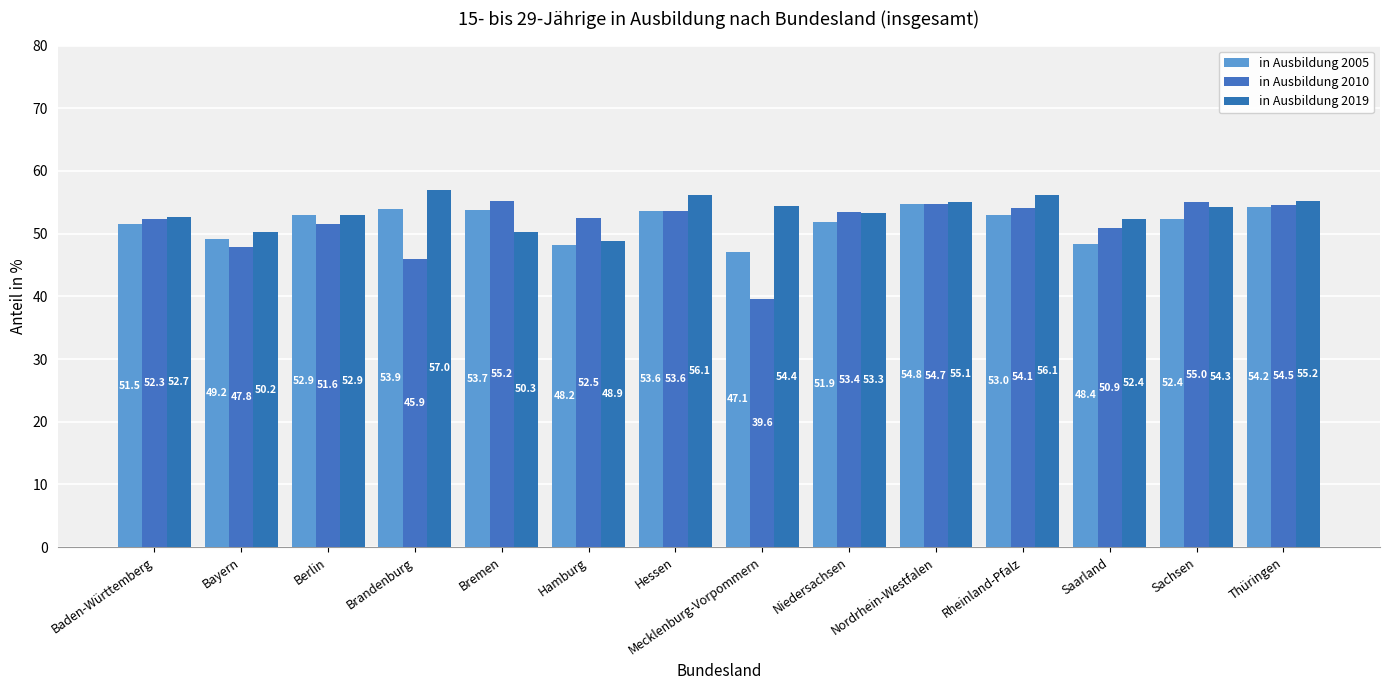

What is the approximate value of in Ausbildung 2010 at Bayern?

47.8